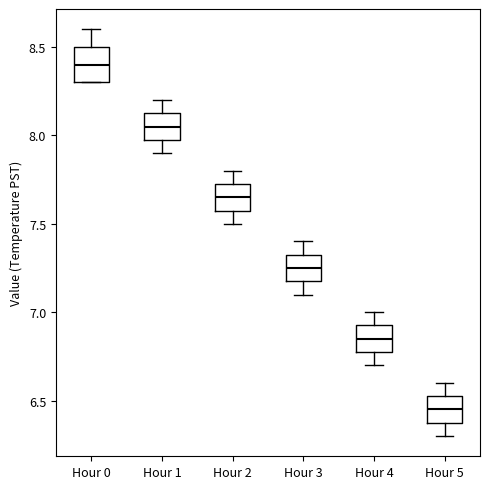

Reading left to right, transcribe this box plot: for each box, give where its median line is, the range the box spans, and where its two whiskers end, as read against the y-axis. The values are not printed on the chart, so give them approximately, as read against the axis.

Hour 0: median 8.40, box 8.30 to 8.50, whiskers 8.30 to 8.60
Hour 1: median 8.05, box 8.00 to 8.15, whiskers 7.90 to 8.20
Hour 2: median 7.65, box 7.60 to 7.75, whiskers 7.50 to 7.80
Hour 3: median 7.25, box 7.20 to 7.35, whiskers 7.10 to 7.40
Hour 4: median 6.85, box 6.80 to 6.95, whiskers 6.70 to 7.00
Hour 5: median 6.45, box 6.40 to 6.55, whiskers 6.30 to 6.60